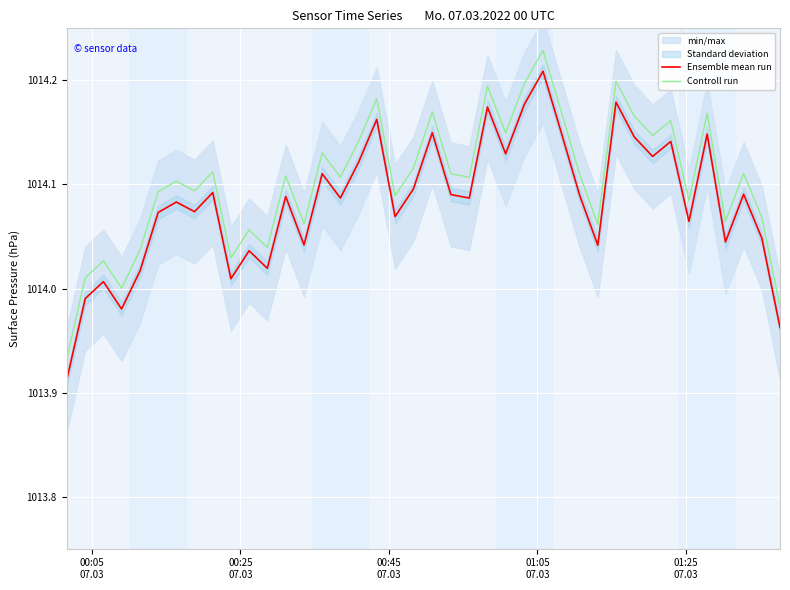

True or false: Controll run and Ensemble mean run cross at least once.

False